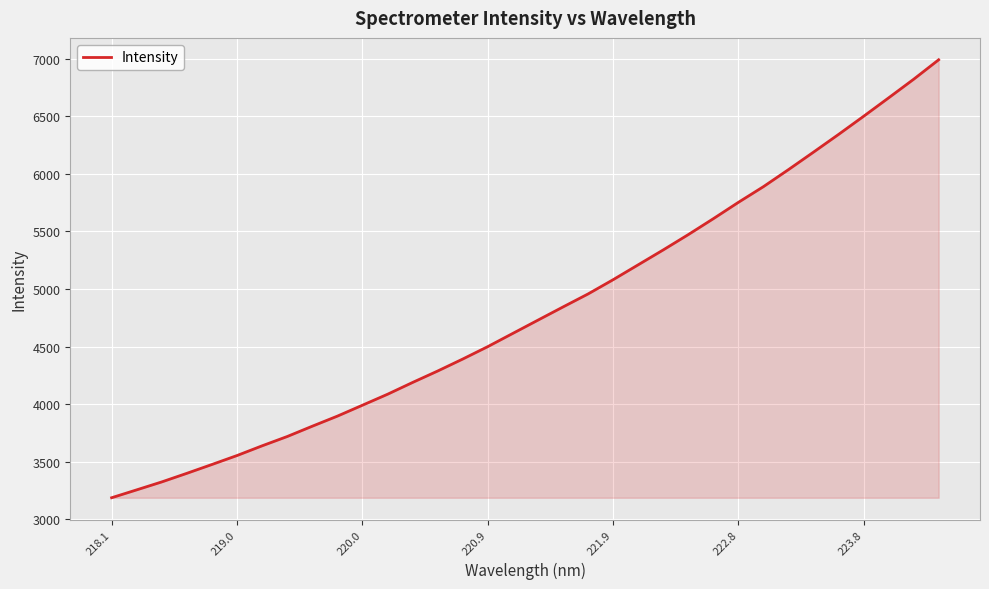

Reading left to right, what are all the values shown in this chart?

3186.0	3254.5	3323.6	3398.3	3475.1	3553.0	3637.3	3718.1	3807.7	3895.3	3990.2	4085.4	4187.9	4287.3	4391.3	4499.4	4614.4	4729.3	4843.8	4956.9	5080.7	5210.1	5339.5	5472.5	5610.8	5752.8	5889.2	6037.2	6189.1	6342.9	6500.4	6660.6	6822.2	6991.6